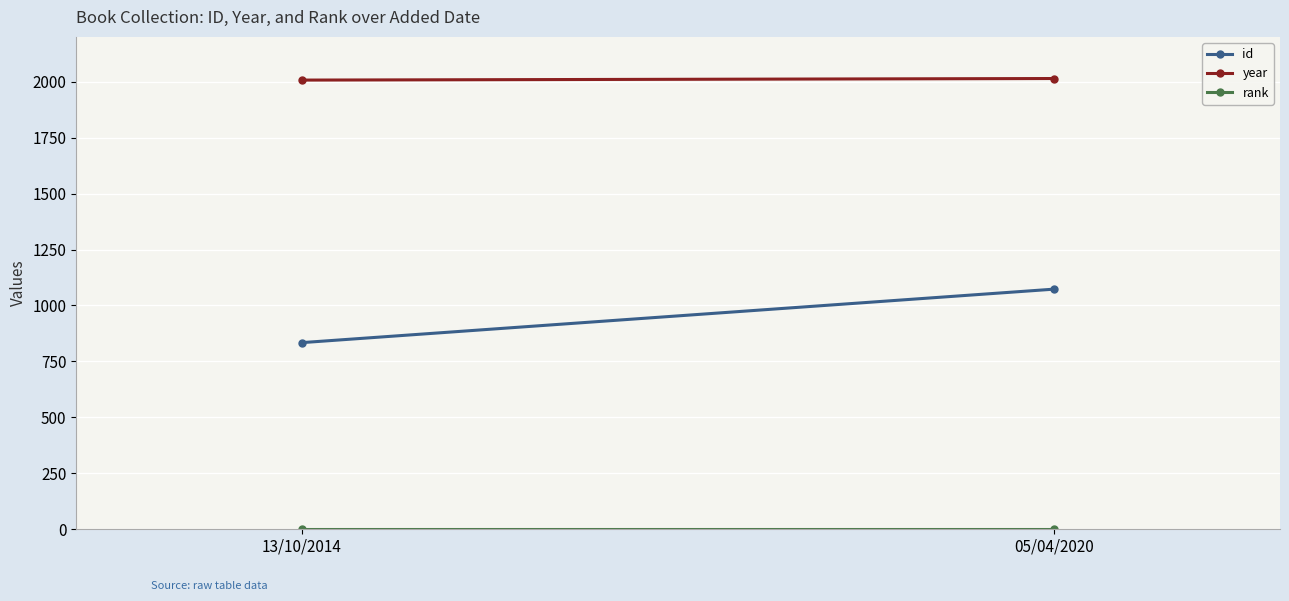

Which category has the lowest value in the year series?

13/10/2014